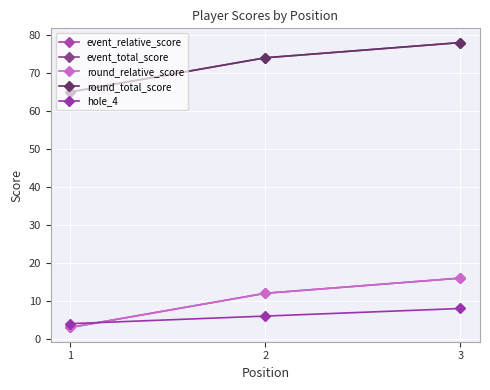

Which series has the largest range (max minus min)?

event_relative_score